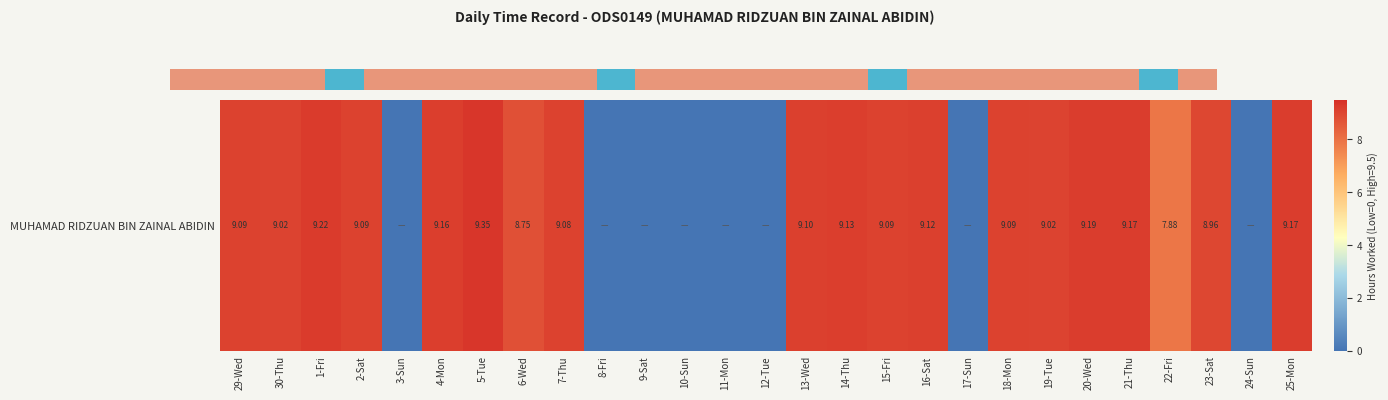

What is the difference between the second highest and second lowest values?

9.2